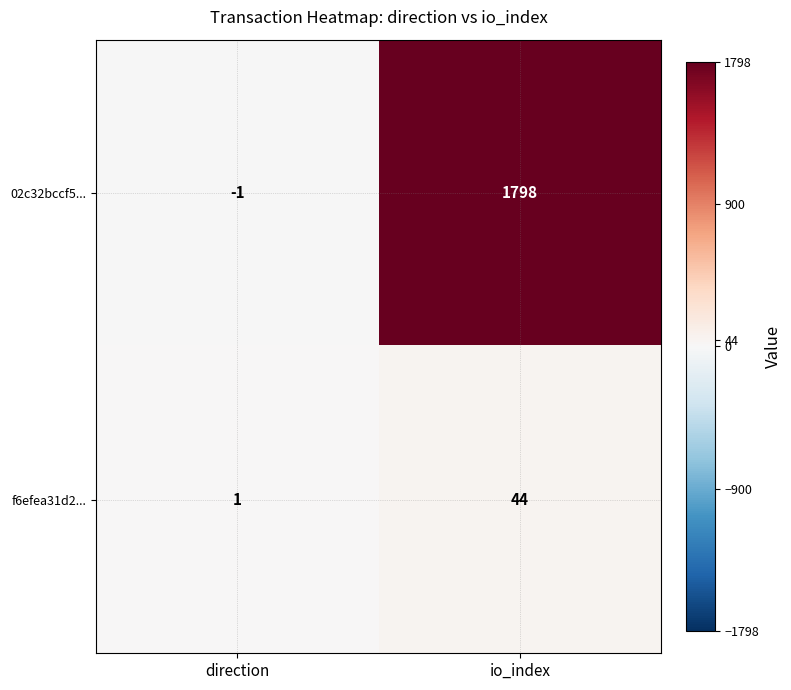

True or false: f6efea31d2... has a value of 1 at direction.

True